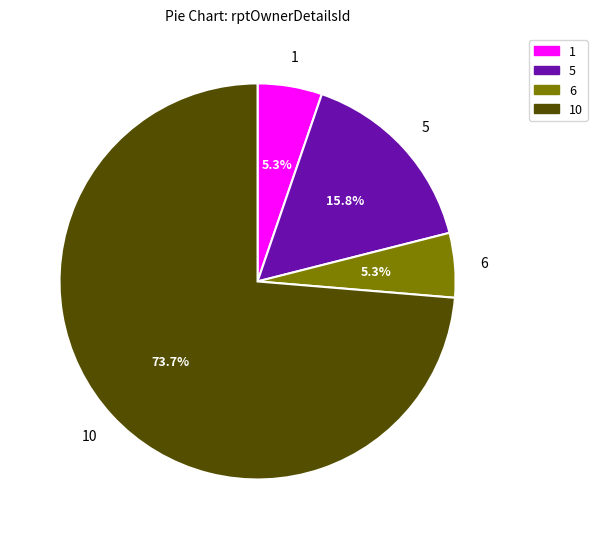

Is there any slice that represents more than half of the pie?

Yes